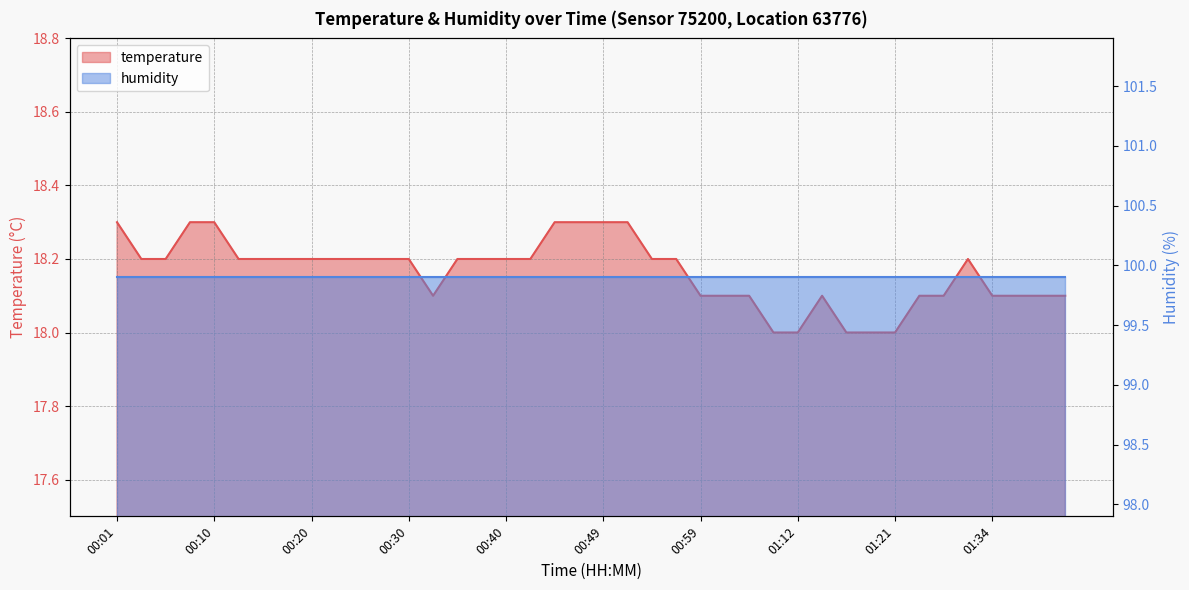

Reading left to right, extract all data points from this chart.

00:01=18.3	00:03=18.2	00:06=18.2	00:08=18.3	00:10=18.3	00:13=18.2	00:15=18.2	00:18=18.2	00:20=18.2	00:23=18.2	00:25=18.2	00:27=18.2	00:30=18.2	00:32=18.1	00:35=18.2	00:37=18.2	00:40=18.2	00:42=18.2	00:44=18.3	00:47=18.3	00:49=18.3	00:52=18.3	00:54=18.2	00:57=18.2	00:59=18.1	01:01=18.1	01:04=18.1	01:06=18.0	01:12=18.0	01:14=18.1	01:16=18.0	01:19=18.0	01:21=18.0	01:27=18.1	01:29=18.1	01:32=18.2	01:34=18.1	01:37=18.1	01:39=18.1	01:41=18.1